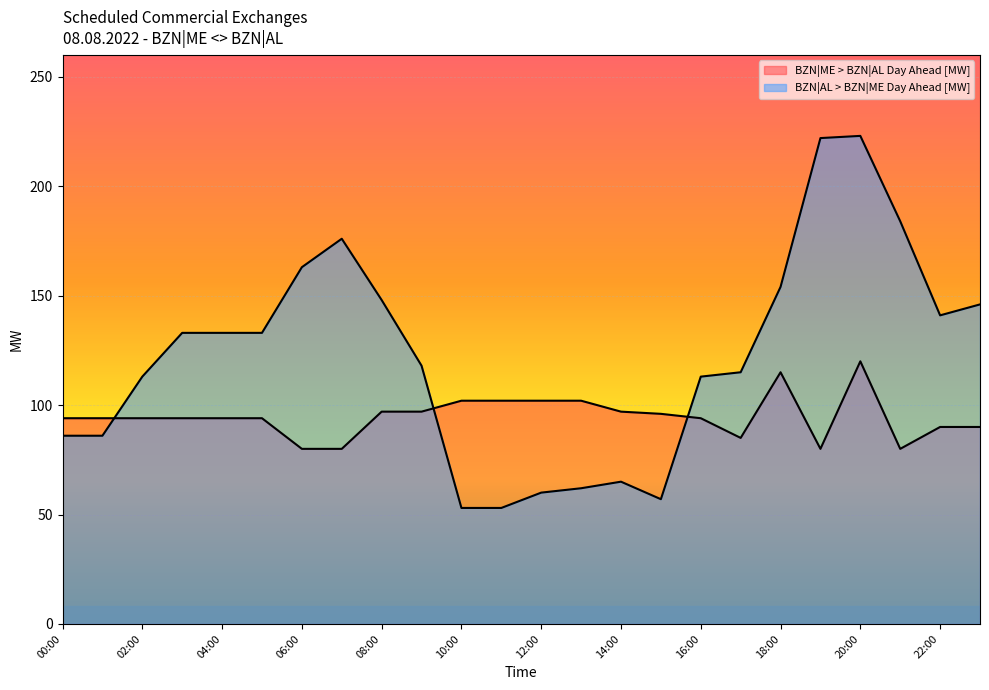

Where do BZN|ME > BZN|AL Day Ahead [MW] and BZN|AL > BZN|ME Day Ahead [MW] first cross each other?

01:00 and 02:00